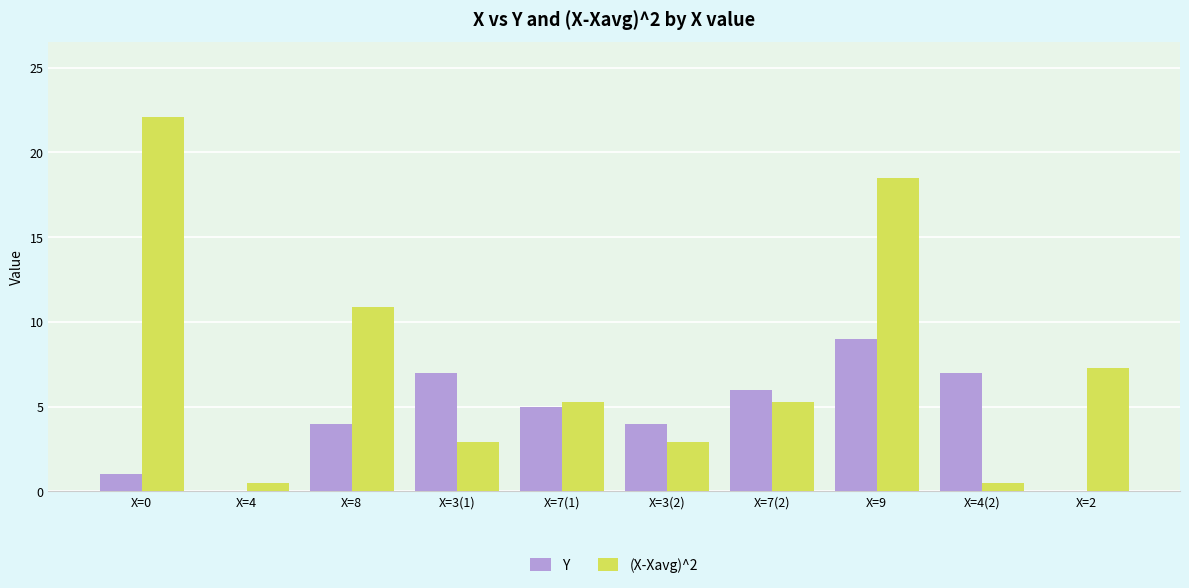

Between X=8 and X=3(1), which series saw the biggest shift?

(X-Xavg)^2